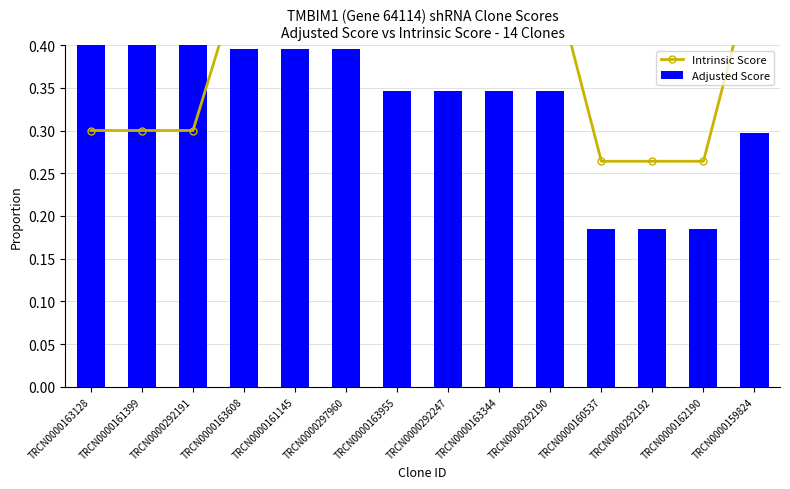

Does the chart contain any negative values?

No